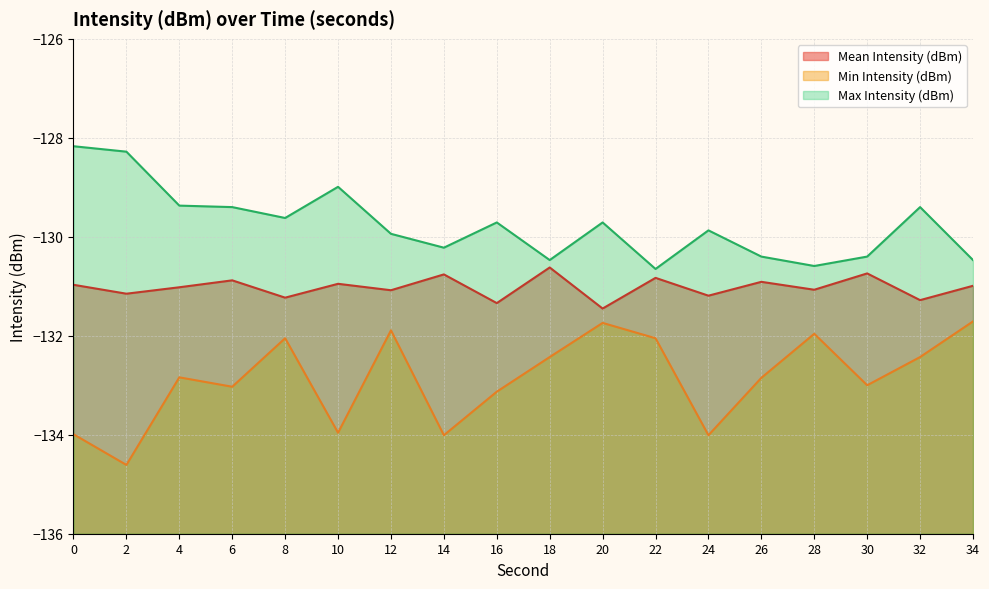

Which category has the highest value in the Mean Intensity (dBm) series?

18